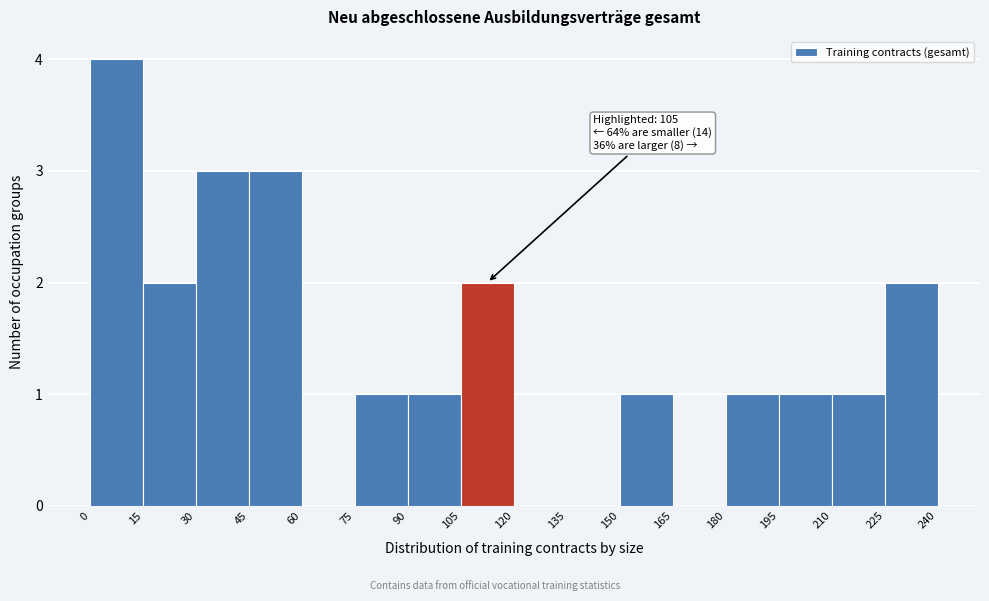

Over which range of the x-axis is the bar tallest?

0 to 15